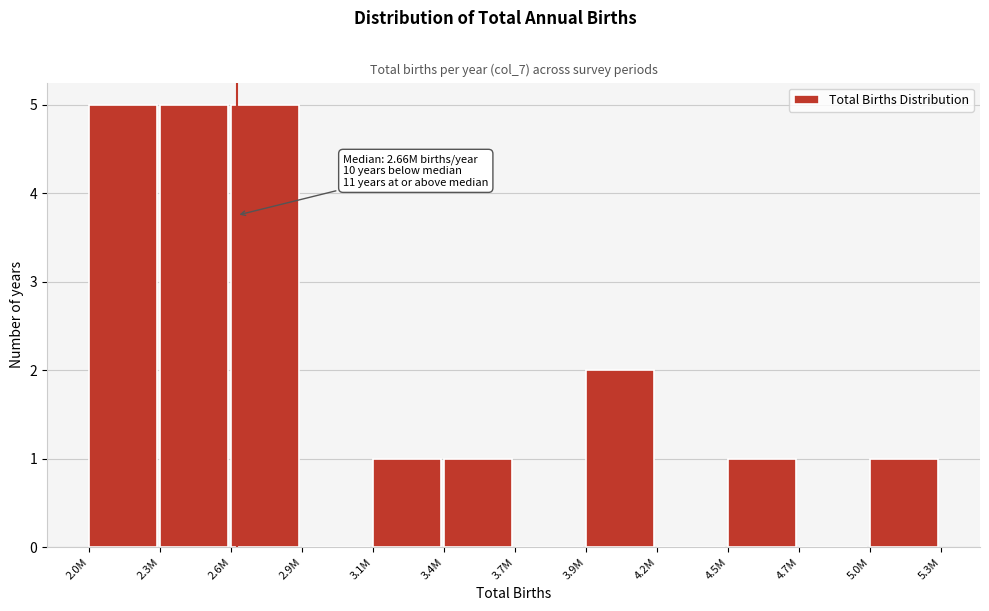

Reading left to right, extract all data points from this chart.

2.0M=5	2.3M=5	2.6M=5	2.9M=0	3.1M=1	3.4M=1	3.7M=0	3.9M=2	4.2M=0	4.5M=1	4.7M=0	5.0M=1